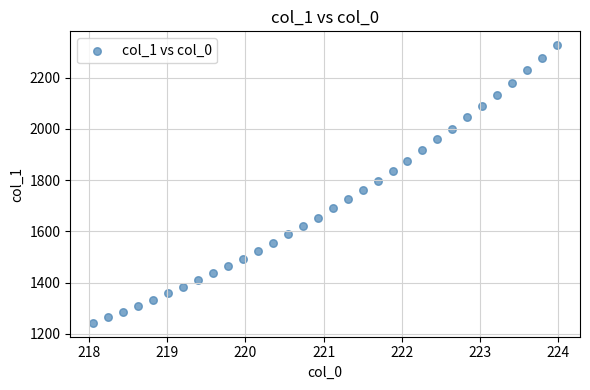

What is the range of Y values (max minus min)?

1082.5